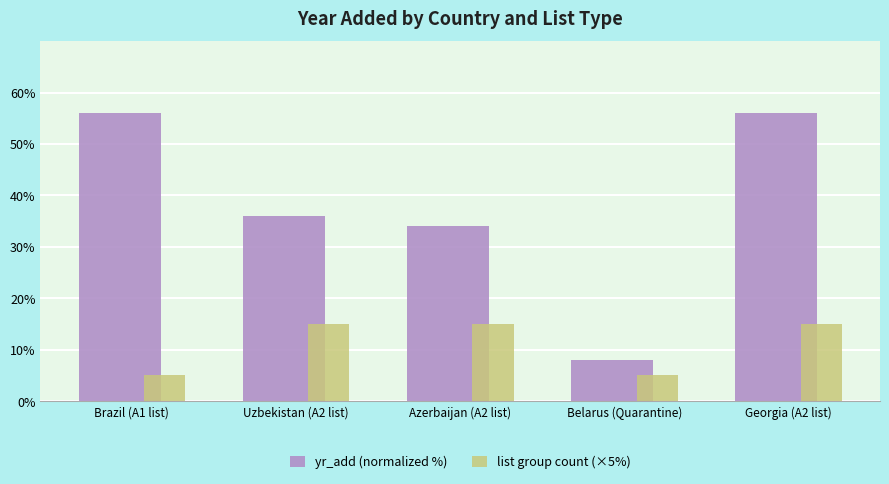

What is the total value across all series at Brazil (A1 list)?

61